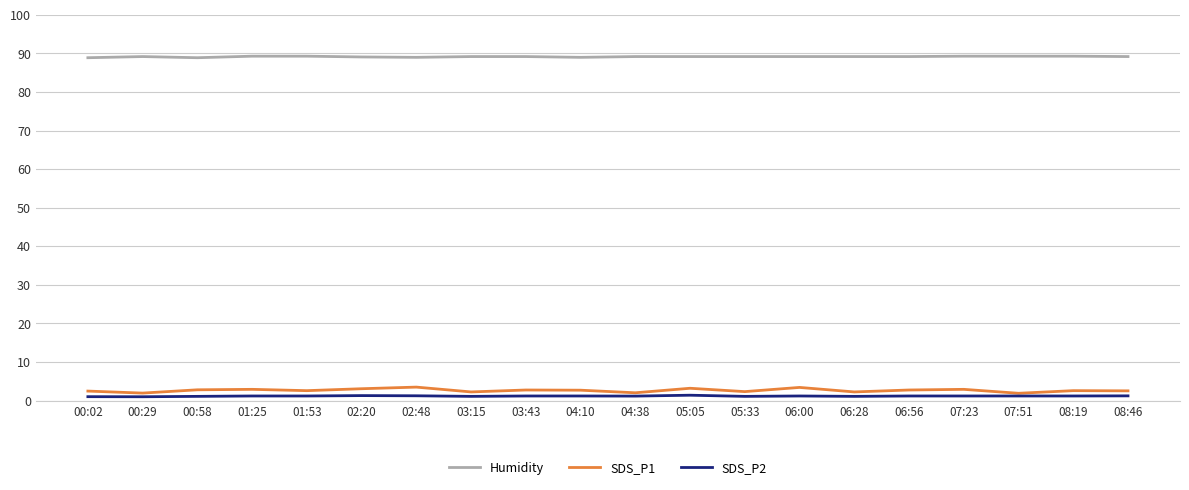

True or false: SDS_P1 and Humidity intersect in this chart.

False